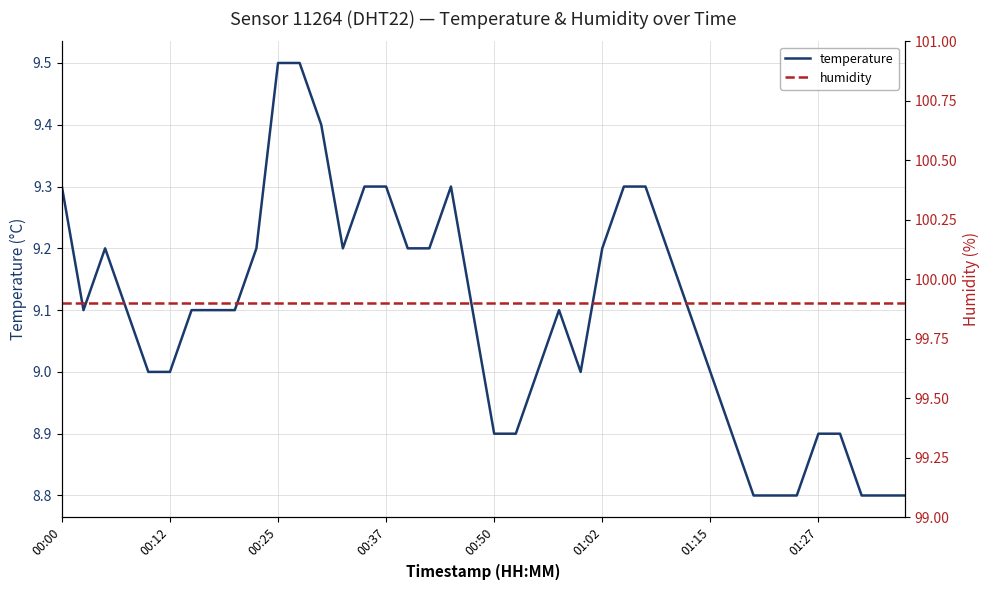

What is the total value across all series at 9?

109.1